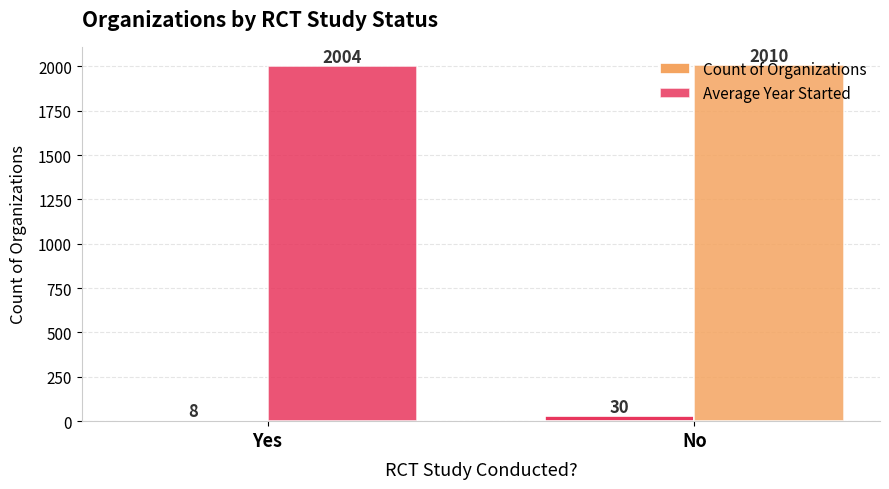

Which series changed the most between Yes and No?

Count of Organizations